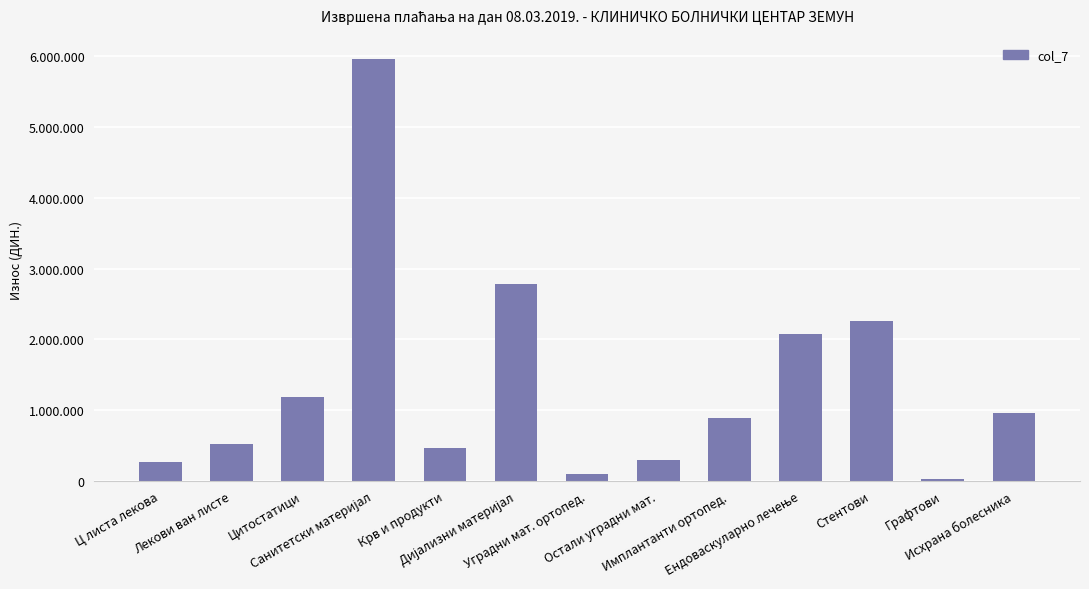

Rank the categories by value from highest to lowest.

Санитетски материјал, Дијализни материјал, Стентови, Ендоваскуларно лечење, Цитостатици, Исхрана болесника, Имплантанти ортопед., Лекови ван листе, Крв и продукти, Остали уградни мат., Ц листа лекова, Уградни мат. ортопед., Графтови